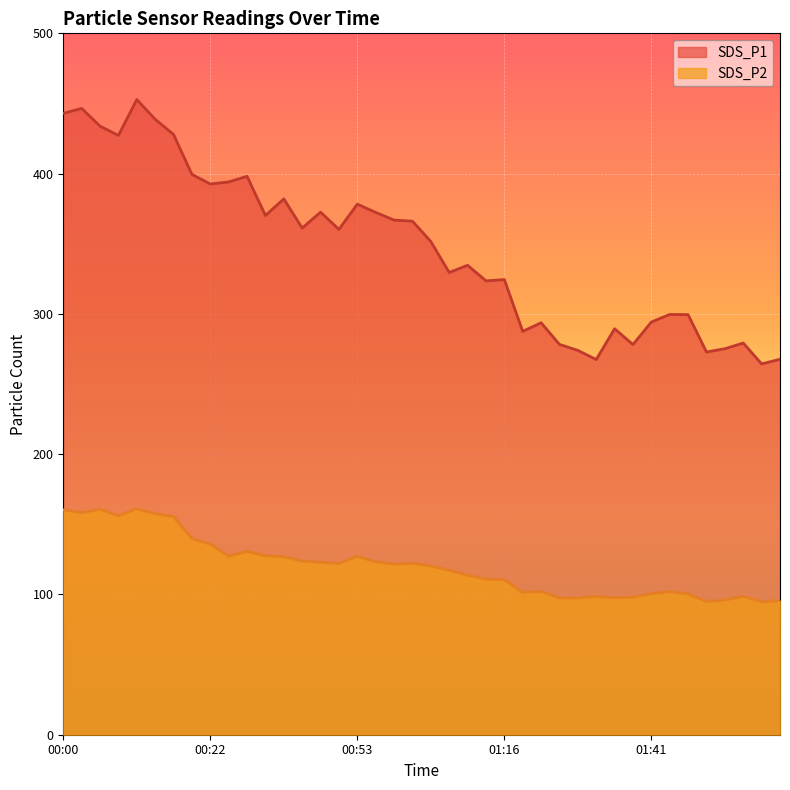

Is it true that SDS_P1 equals 278.1 at 01:38?

True